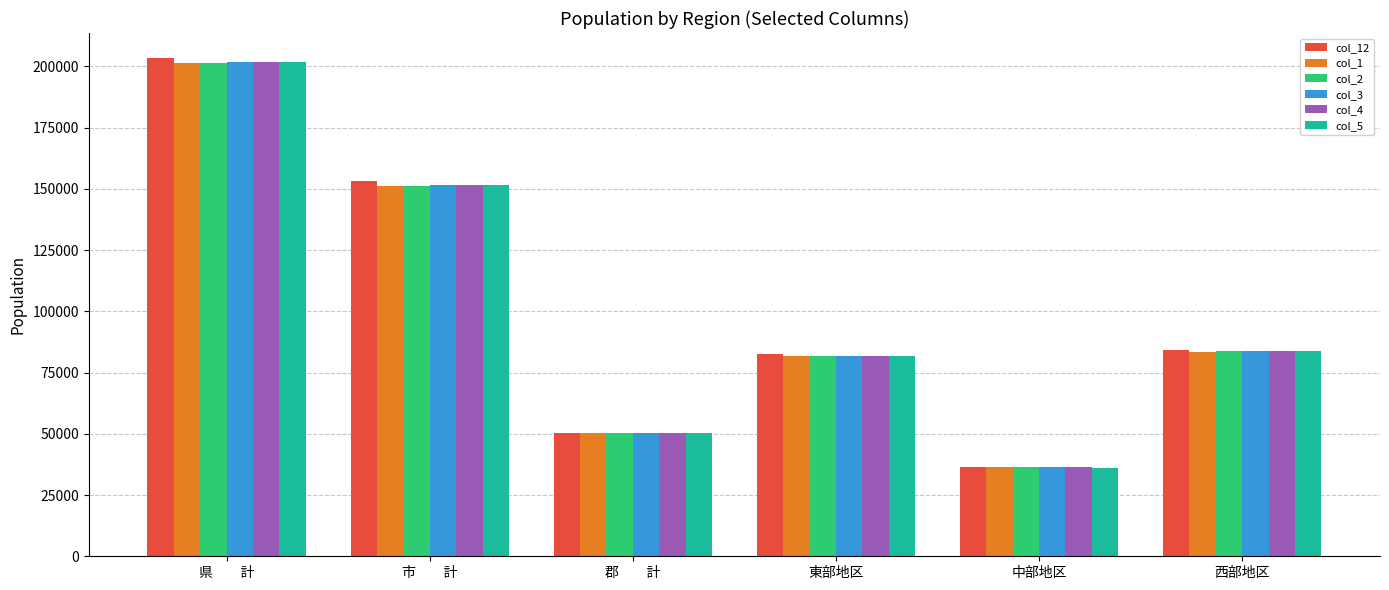

What is the difference between the highest and lowest values at 市　　計?

1872